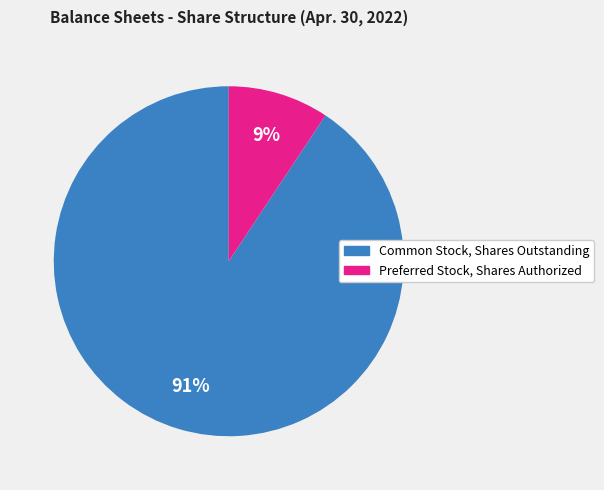

What is the largest slice in the pie chart?

Common Stock, Shares Outstanding